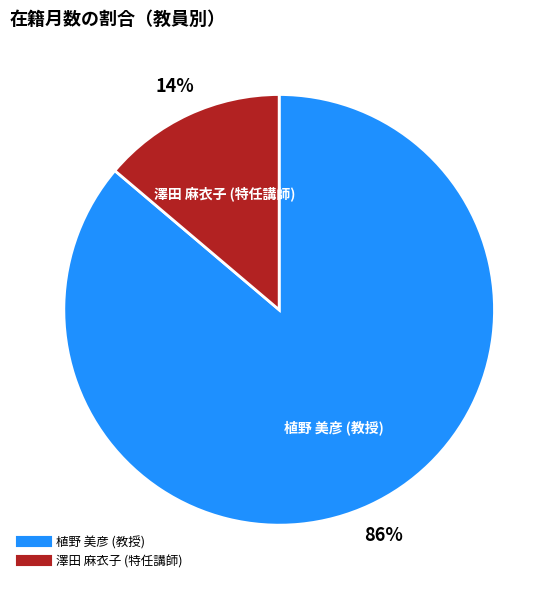

Is it true that 植野 美彦 (教授) is 86% of the pie?

True